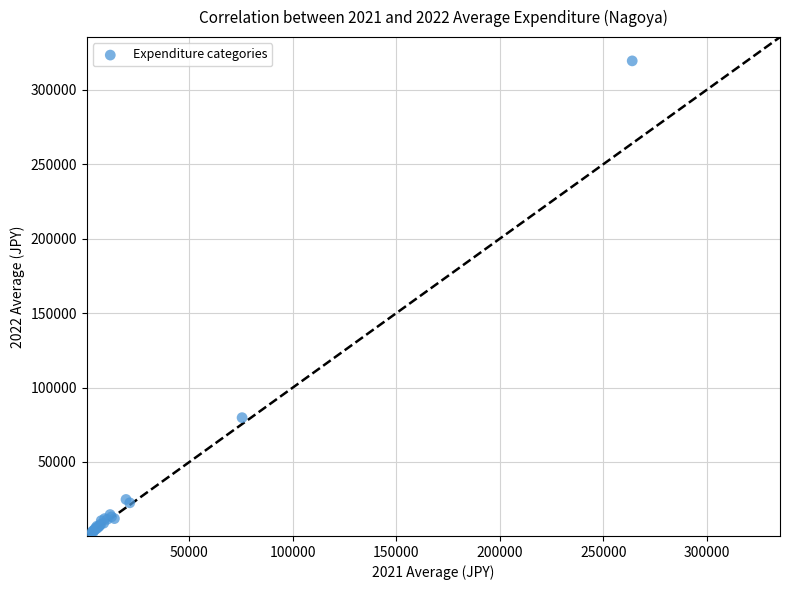

What Y value in the scatter plot is closest to 159870?

79757